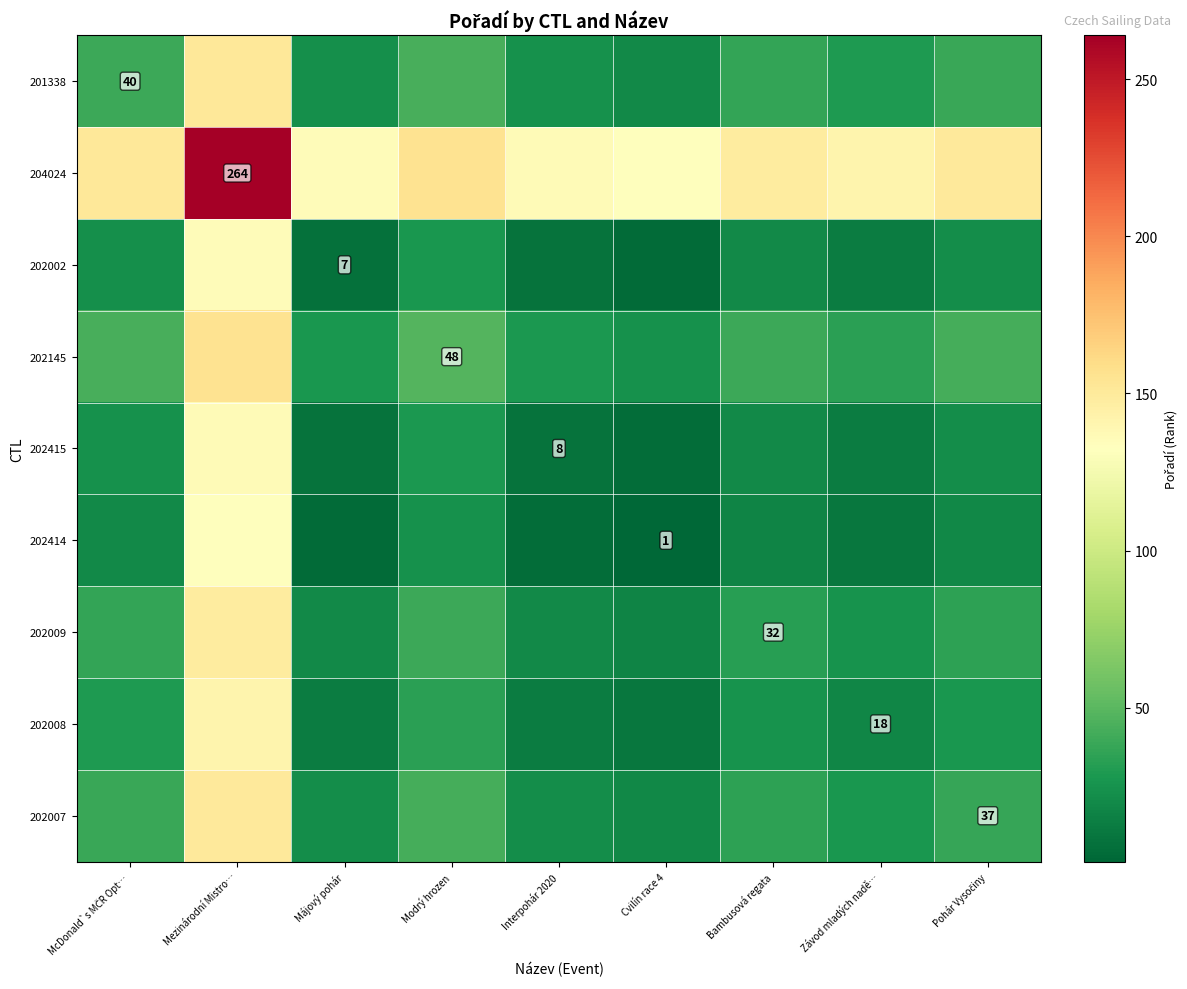

What is the sum of the 202008 values at Cvilín race 4 and McDonald`s MČR Opt…?

38.5